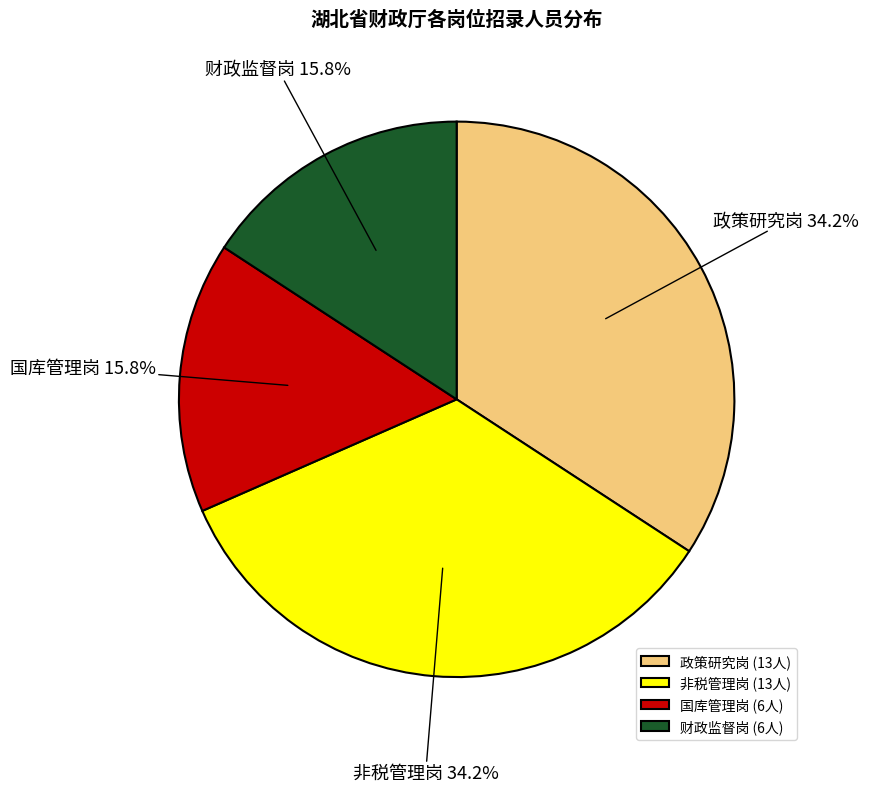

Is there any slice that represents more than half of the pie?

No